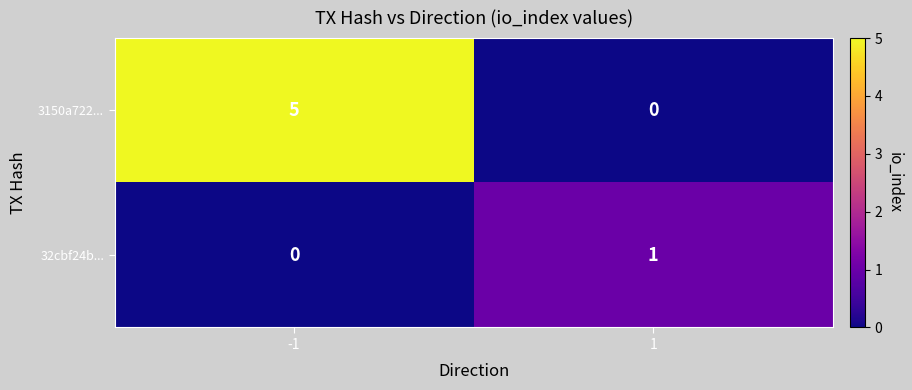

What is the sum of all 3150a722... values?

5